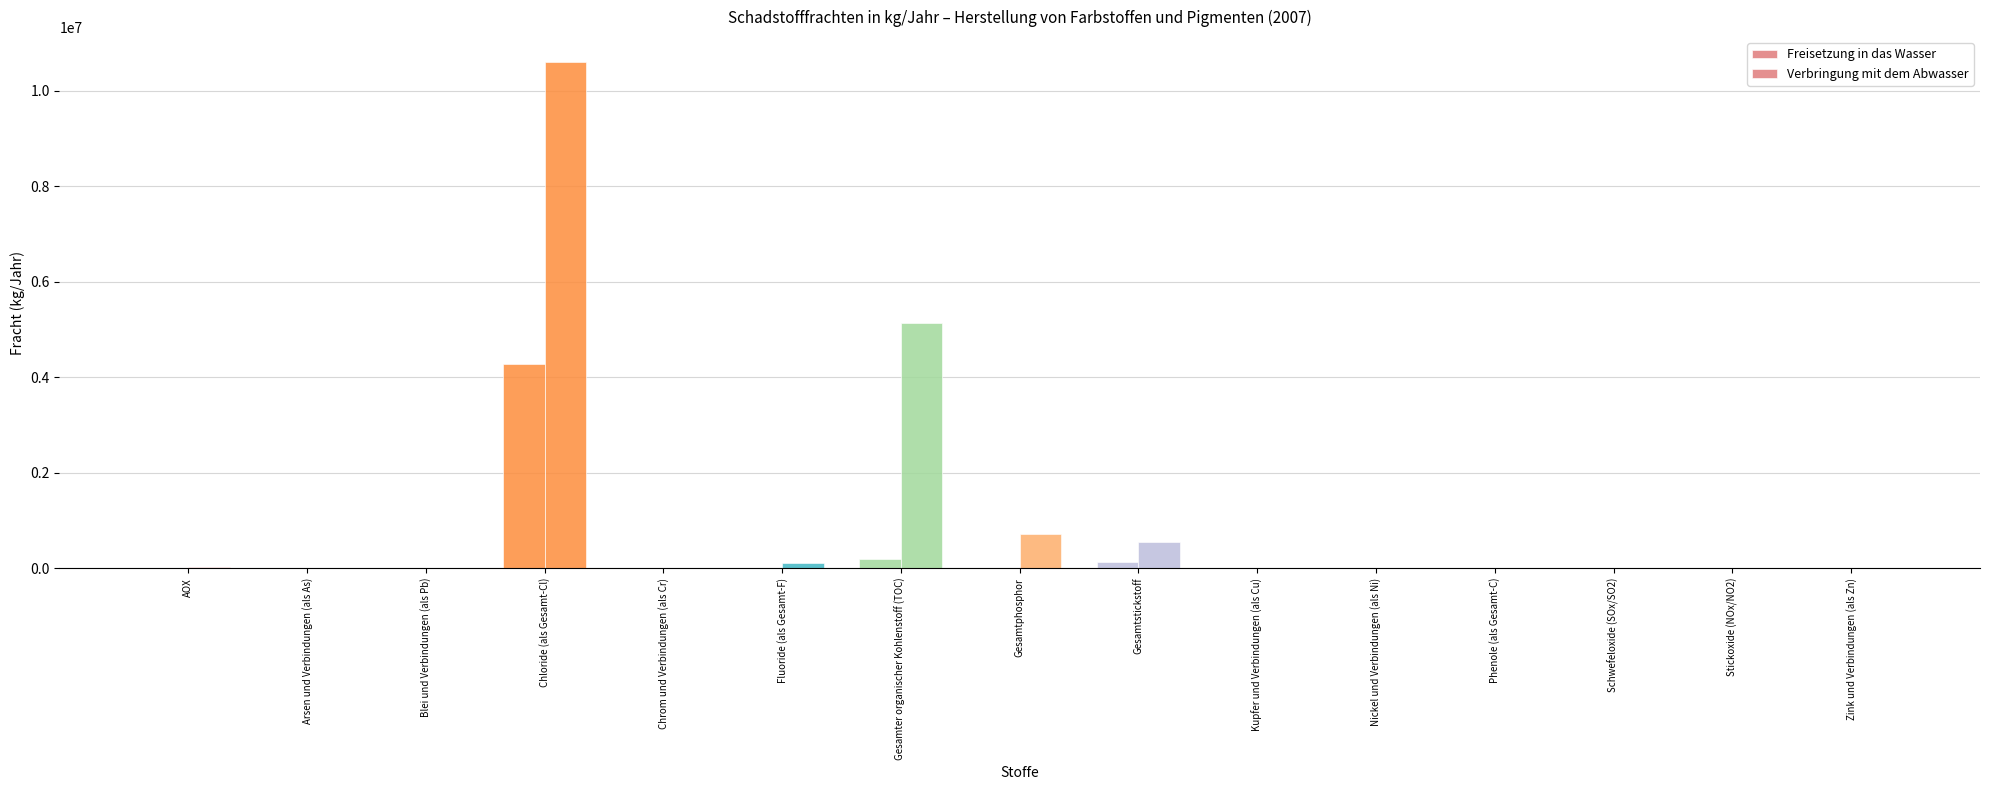

Is it true that Verbringung mit dem Abwasser equals 717100 at Gesamtphosphor?

True